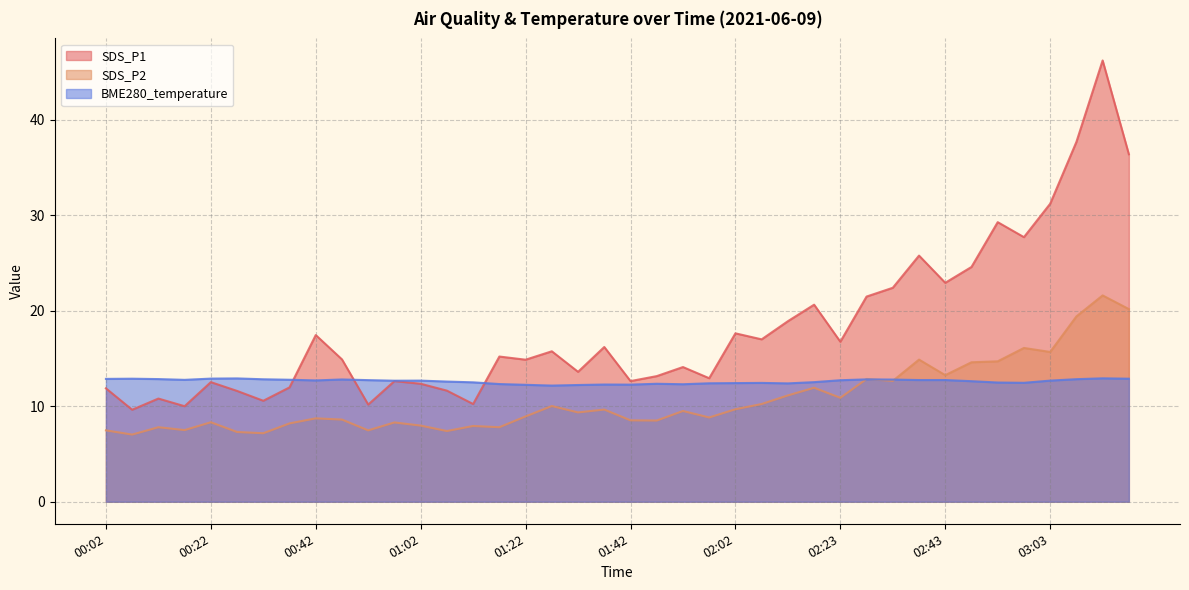

What is the minimum value shown in the chart?

7.0